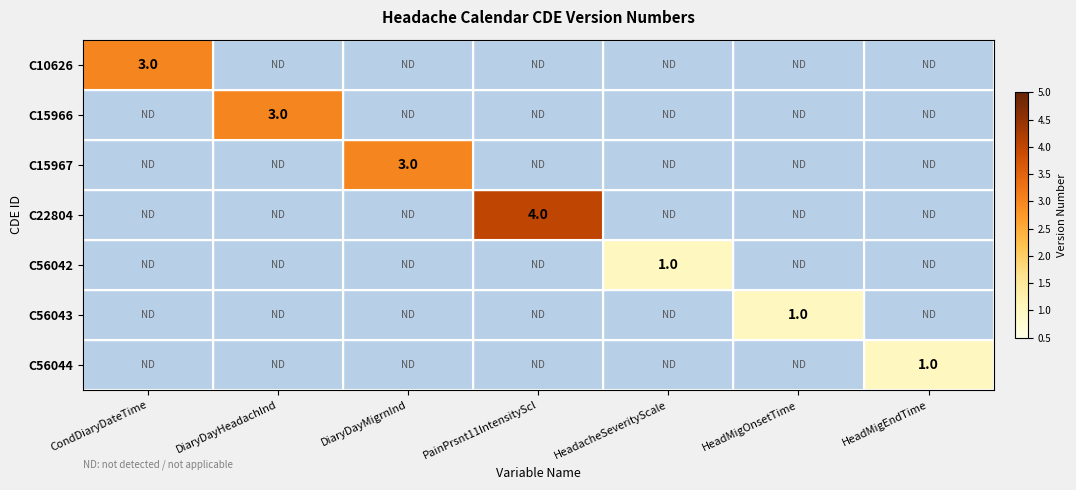

Count the number of data series in this chart.

7